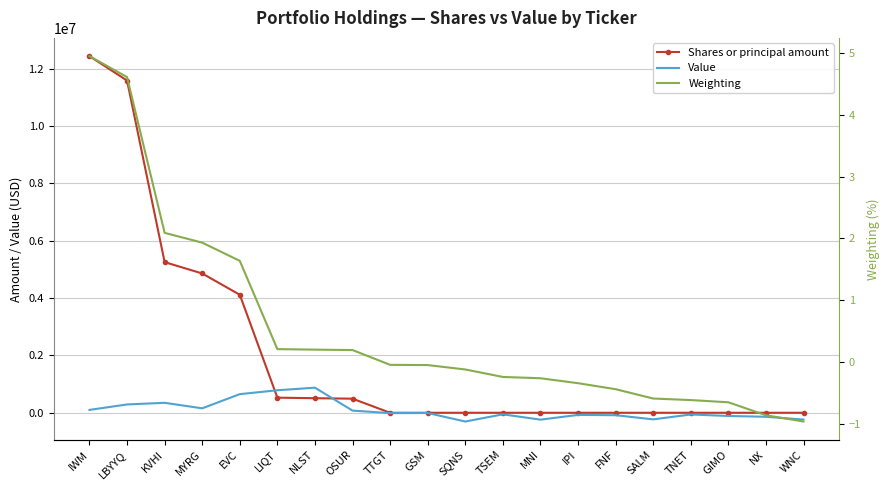

Does the chart have visible grid lines?

Yes